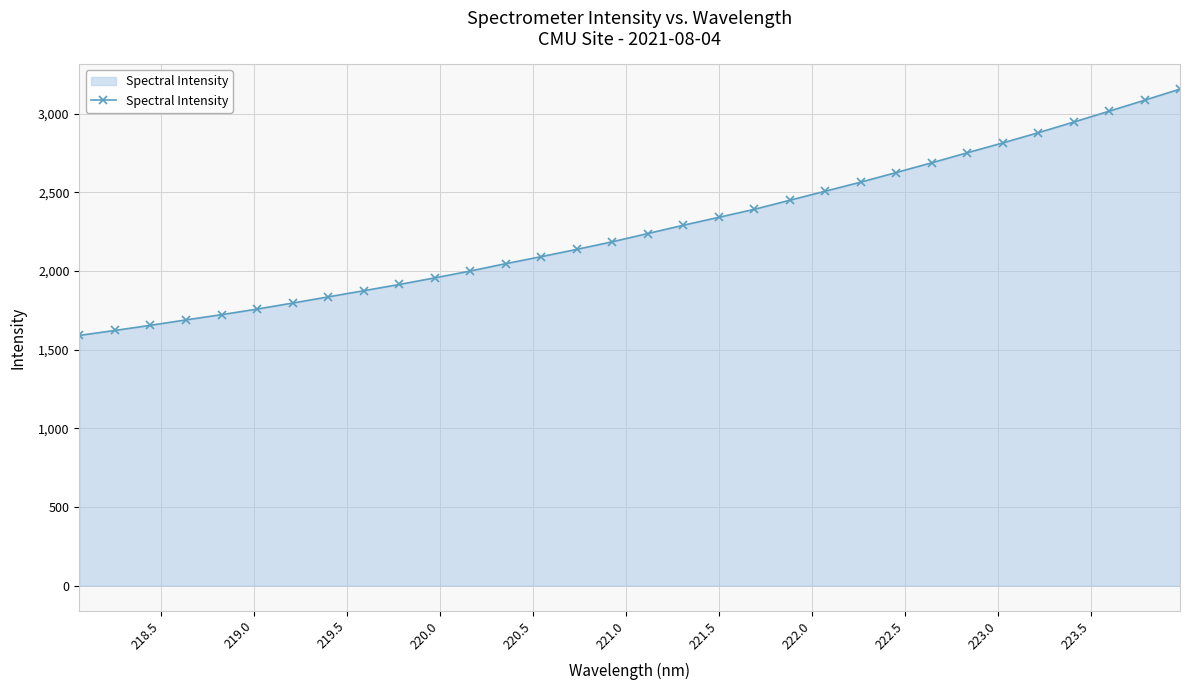

What is the sum of all values?

72600.9